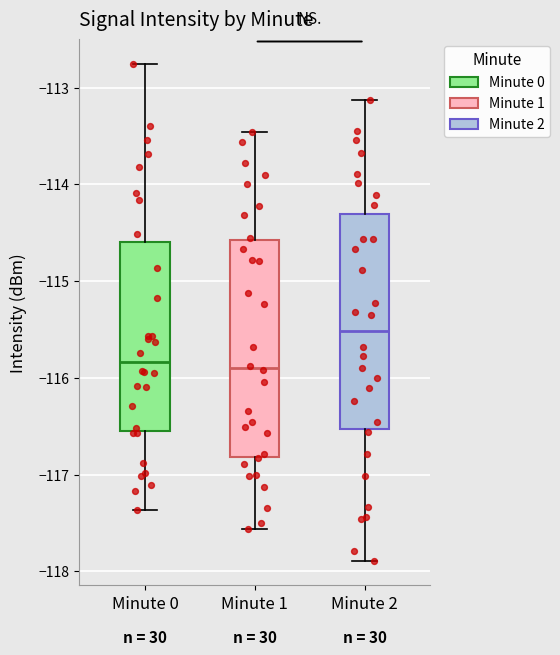

Where does the median line of the box for Minute 1 sit on the y-axis? The values are not printed on the chart, so give them approximately, as read against the axis.

-115.9